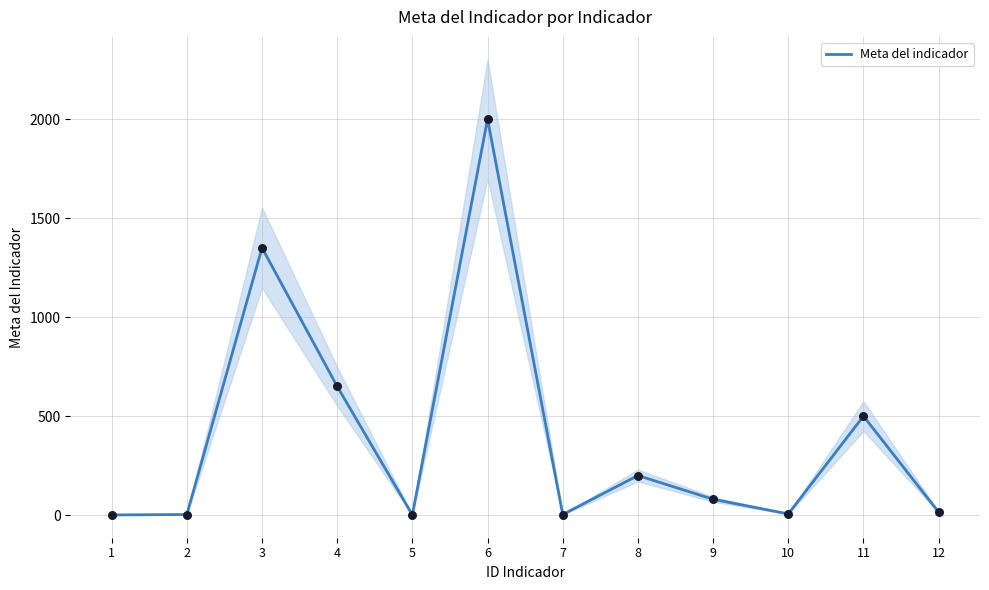

What is the change in value from 10 to 12?

+9